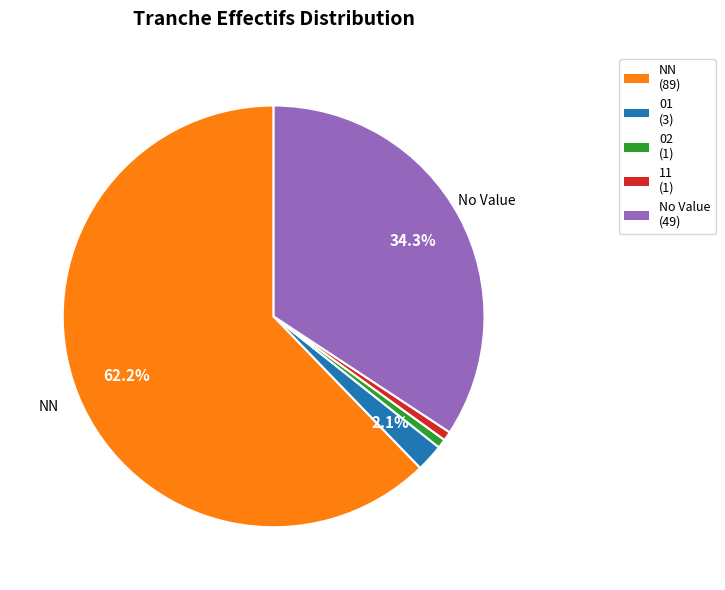

Is there any slice that represents more than half of the pie?

Yes